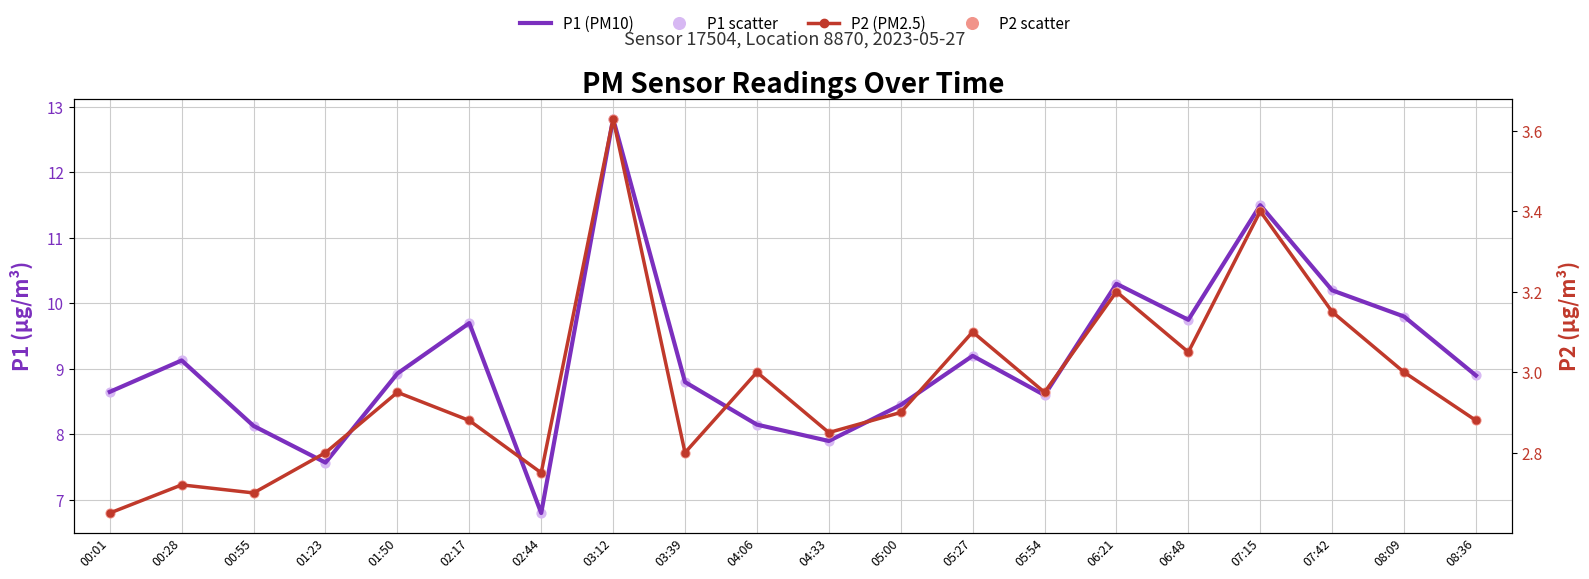

Which series has the widest spread of Y values?

P1 (PM10)